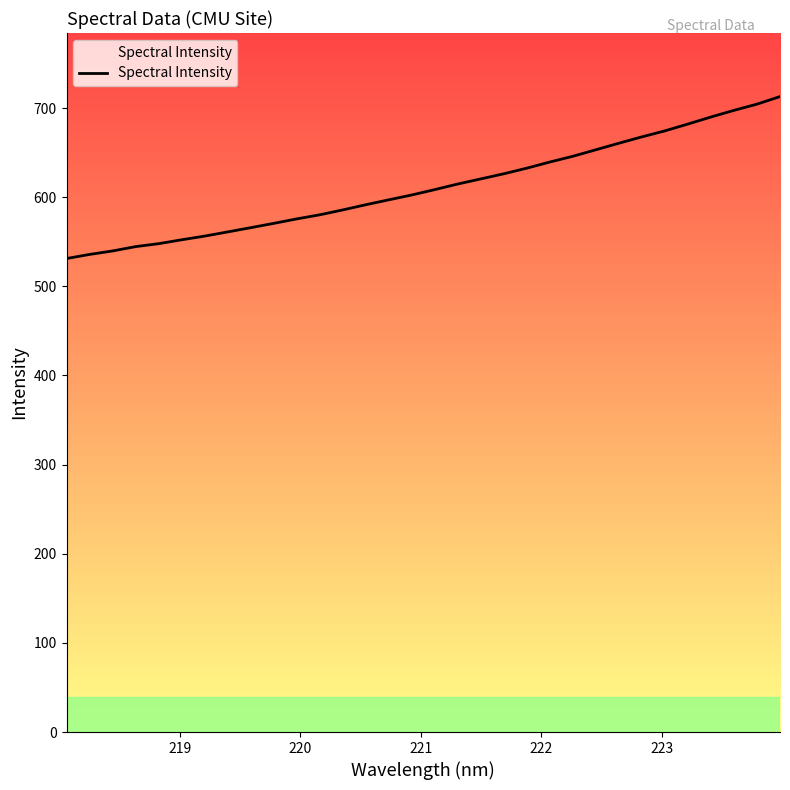

True or false: the data has more than 0 interior local peaks.

False